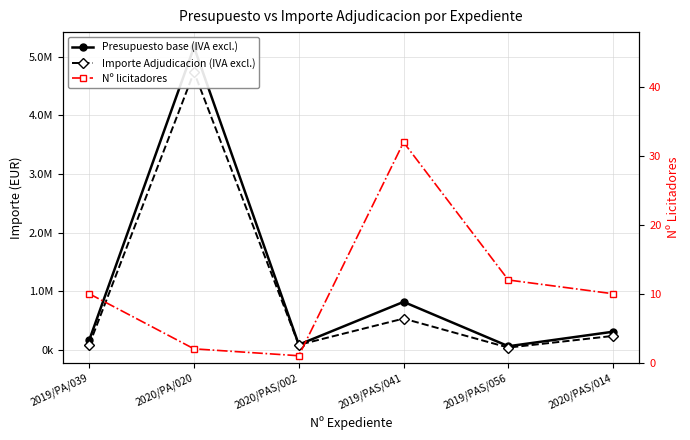

Where is the first local maximum for Nº licitadores?

2019/PAS/041